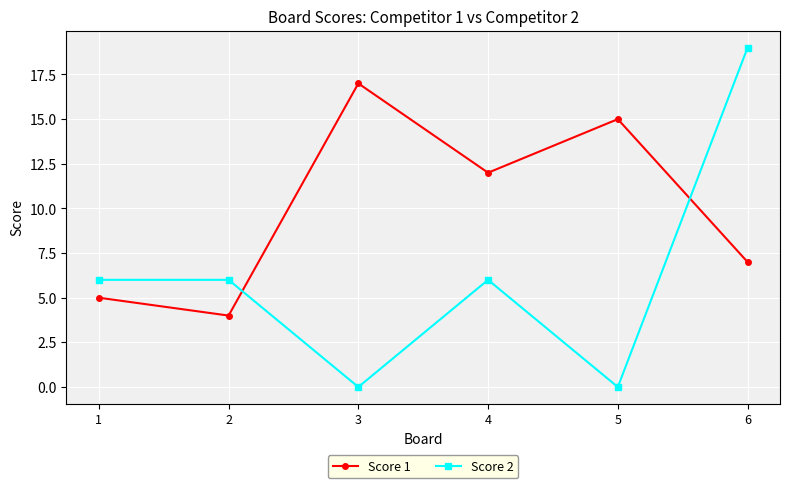

What is the value of the Score 2 point at the 2nd from the left?

6